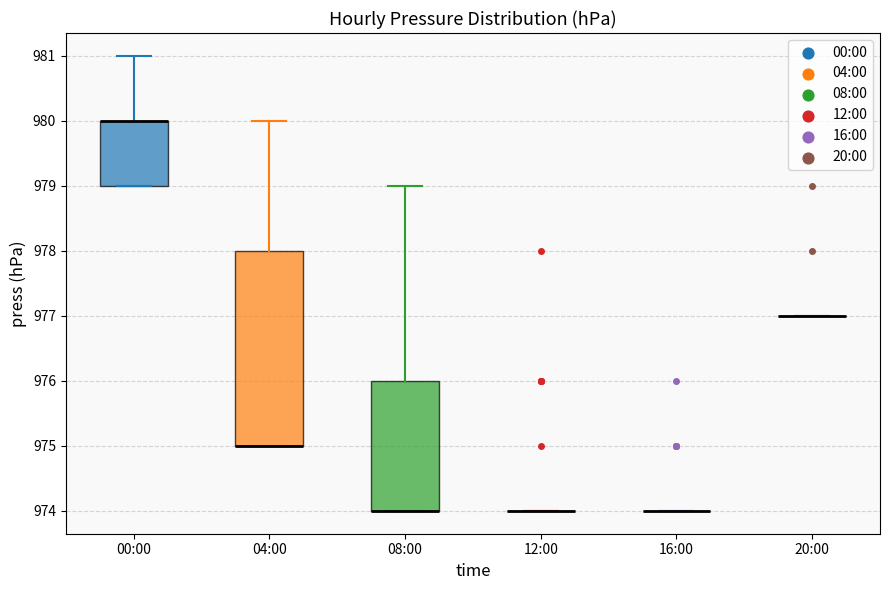

Reading left to right, read every box against the y-axis: the position of its median line, the range the box covers, and the ends of its whiskers. The values are not printed on the chart, so give them approximately, as read against the axis.

00:00: median 980 (drawn on the box's upper edge), box 979 to 980, whiskers 979 to 981
04:00: median 975 (drawn on the box's lower edge), box 975 to 978, whiskers 975 to 980
08:00: median 974 (drawn on the box's lower edge), box 974 to 976, whiskers 974 to 979
12:00: box collapsed to a line at 974, whiskers 974 to 974
16:00: box collapsed to a line at 974, whiskers 974 to 974
20:00: box collapsed to a line at 977, whiskers 977 to 977